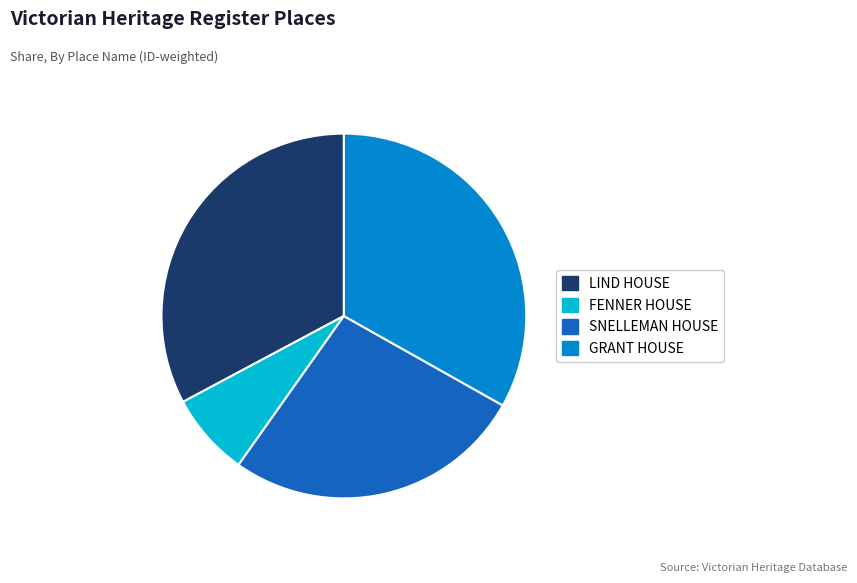

Does any single category account for the majority?

No